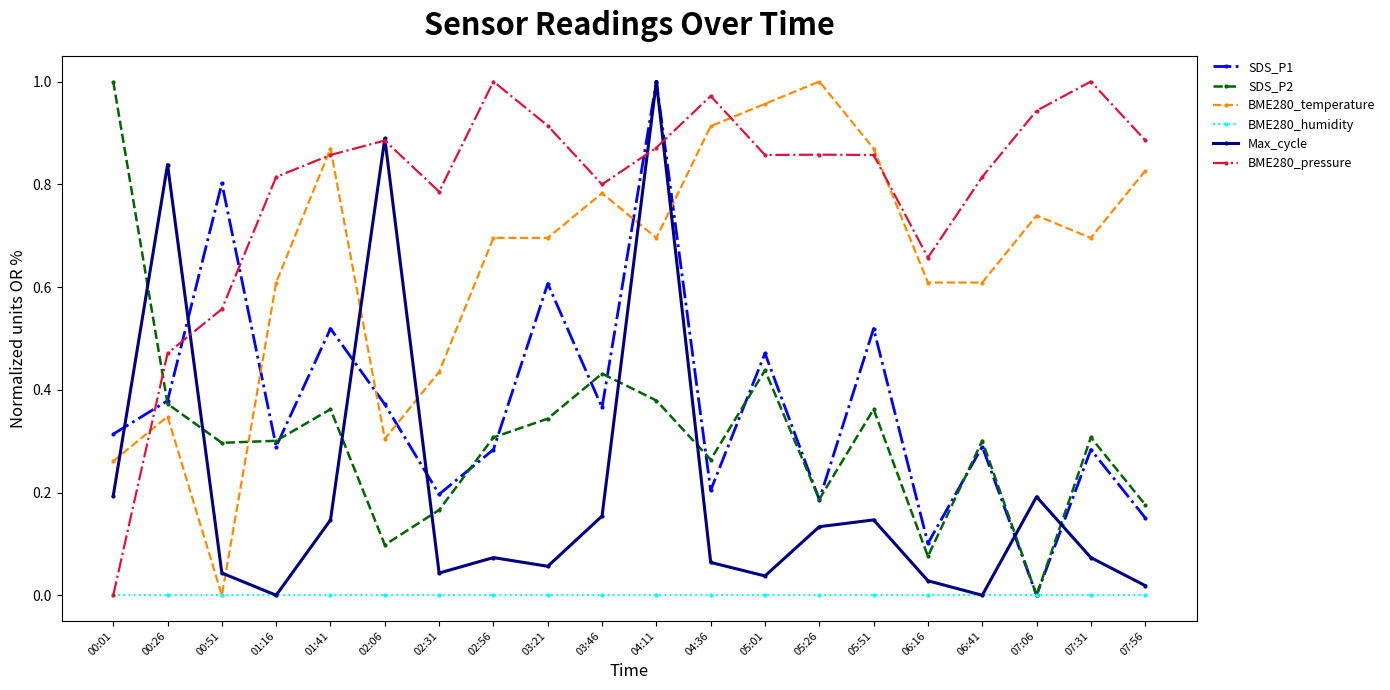

True or false: SDS_P1 has a value of 0.4 at 02:56.

False